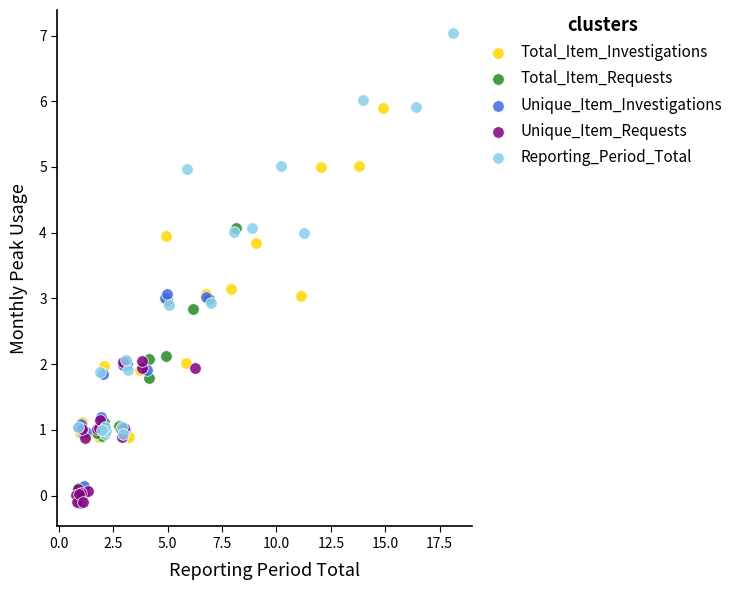

Which series has the largest Y range (max minus min)?

Reporting_Period_Total